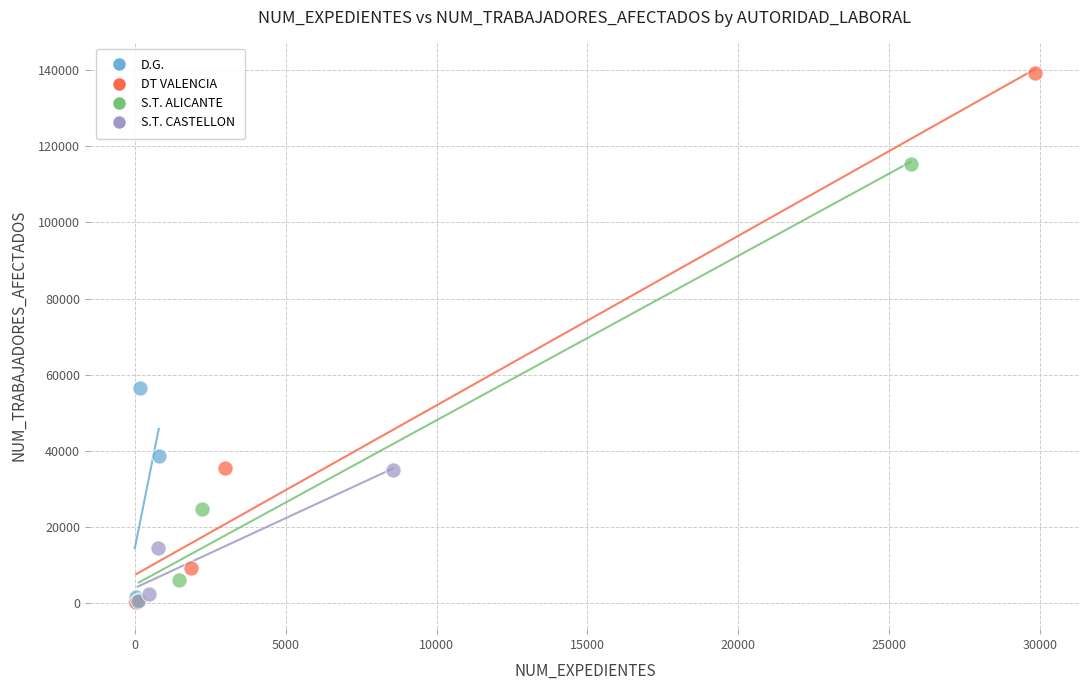

Which series has the largest Y range (max minus min)?

DT VALENCIA